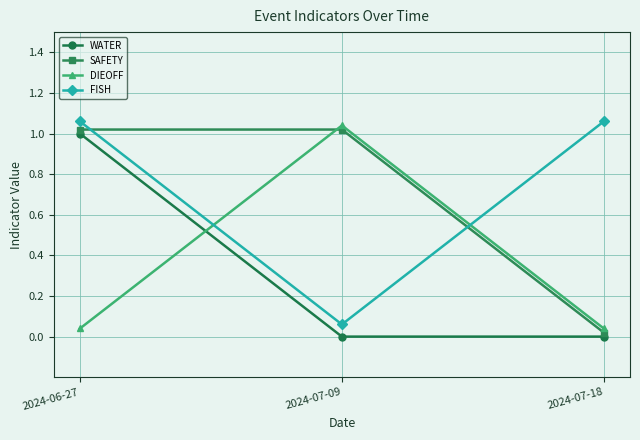

Is the value of FISH at 2024-07-18 greater than the value of DIEOFF at 2024-07-18?

Yes